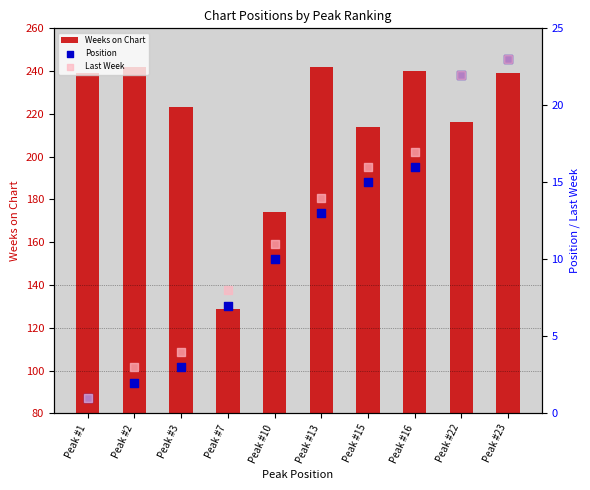

Which series contains the highest Y value?

Weeks on Chart